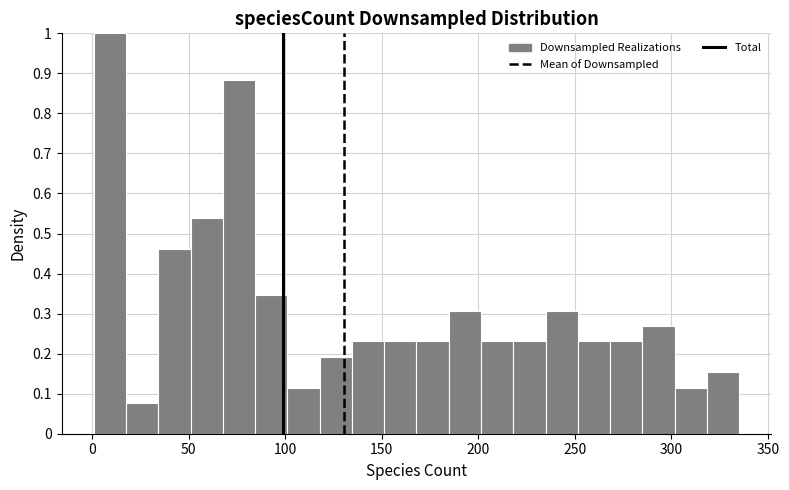

Around what value on the x-axis is the tallest bar? Give the approximate position of its centre, as read against the axis.

10